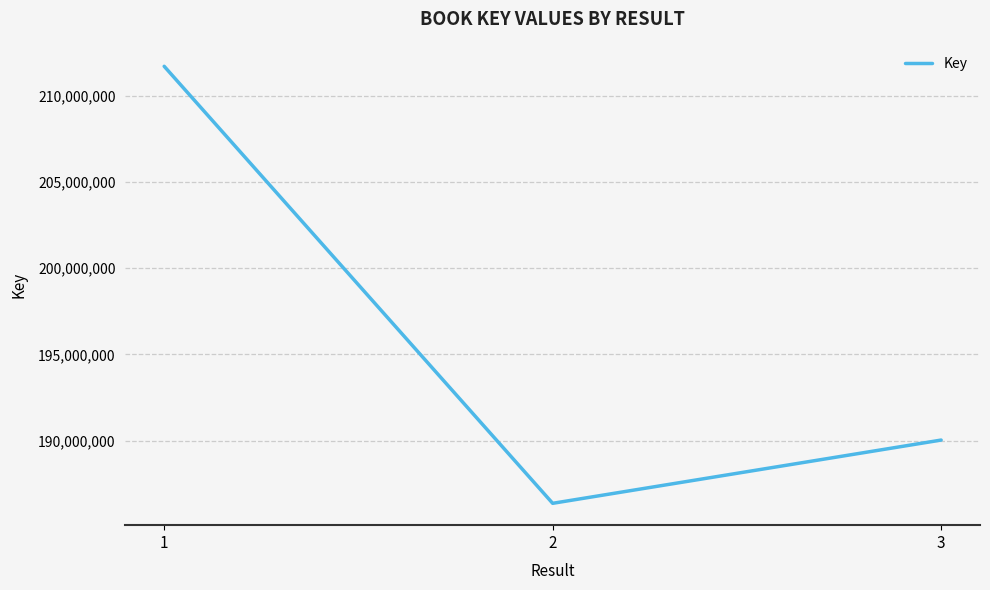

At which label does the data first exceed 190028915?

1